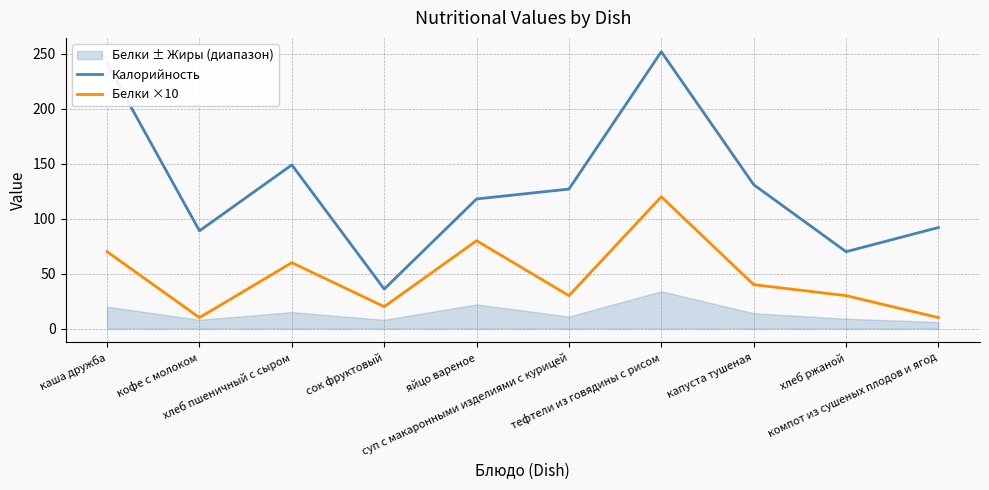

What is the difference between the highest and lowest values at сок фруктовый?

16